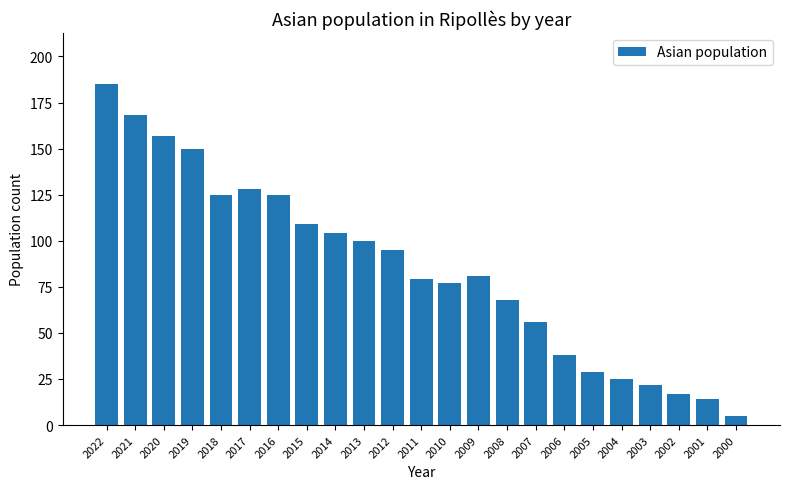

Read the value at 2021, to the nearest 50.

150